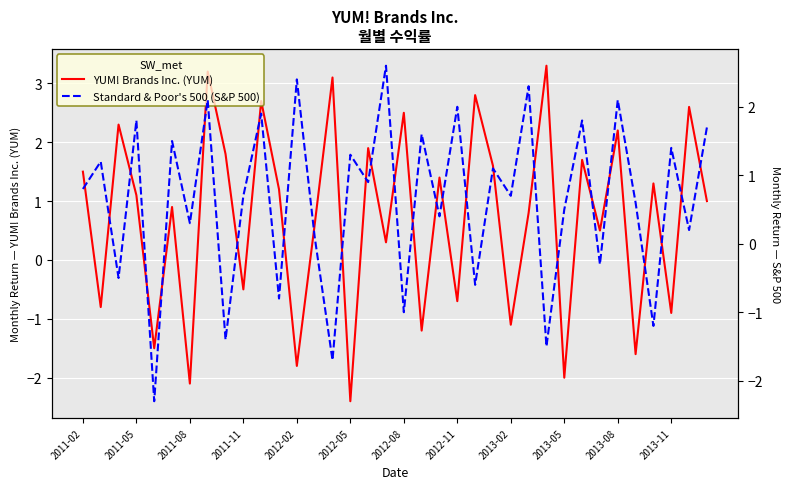

Reading right to left, transcribe all the data shown in this chart.

YUM! Brands Inc. (YUM): 1.0	2.6	-0.9	1.3	-1.6	2.2	0.5	1.7	-2.0	3.3	0.8	-1.1	1.6	2.8	-0.7	1.4	-1.2	2.5	0.3	1.9	-2.4	3.1	0.6	-1.8	1.2	2.7	-0.5	1.8	3.2	-2.1	0.9	-1.5	1.1	2.3	-0.8	1.5
Standard & Poor's 500 (S&P 500): 1.7	0.2	1.4	-1.2	0.6	2.1	-0.3	1.8	0.5	-1.5	2.3	0.7	1.1	-0.6	2.0	0.4	1.6	-1.0	2.6	0.9	1.3	-1.7	0.1	2.4	-0.8	1.9	0.7	-1.4	2.1	0.3	1.5	-2.3	1.8	-0.5	1.2	0.8